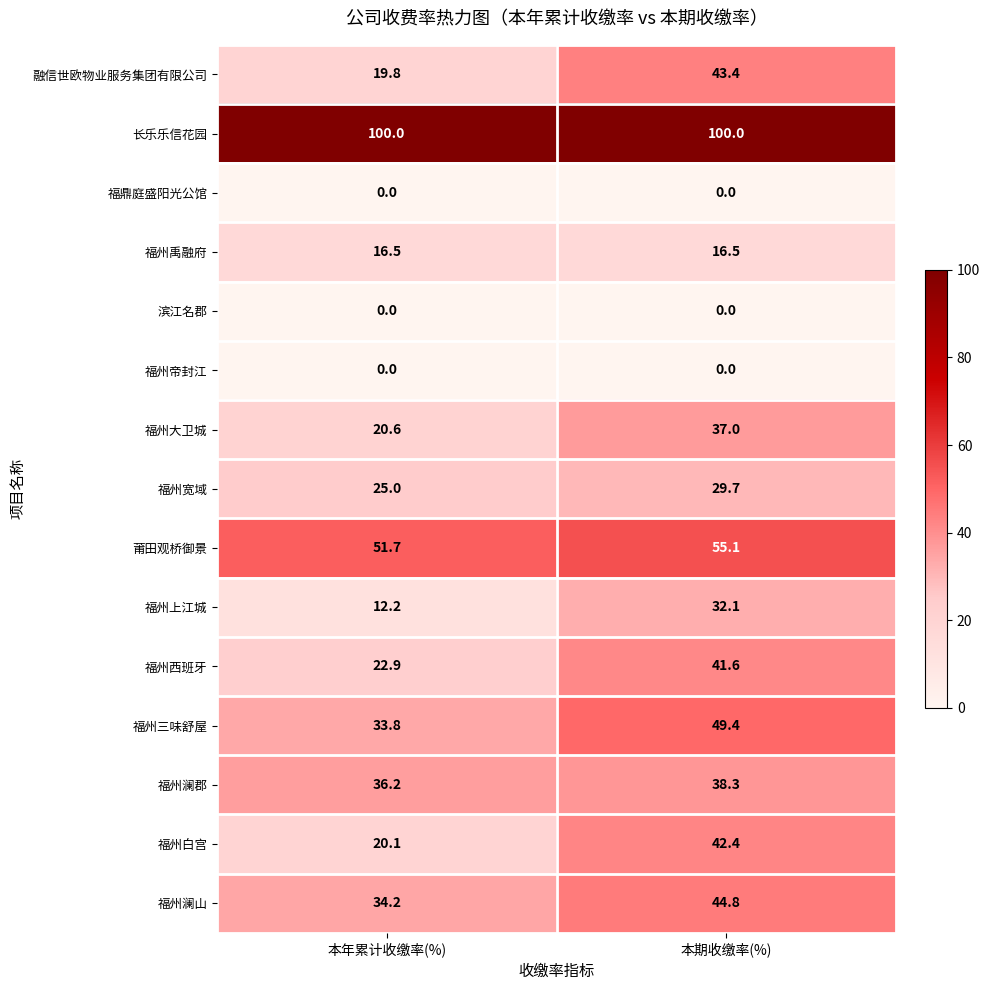

How many series are shown in this chart?

15